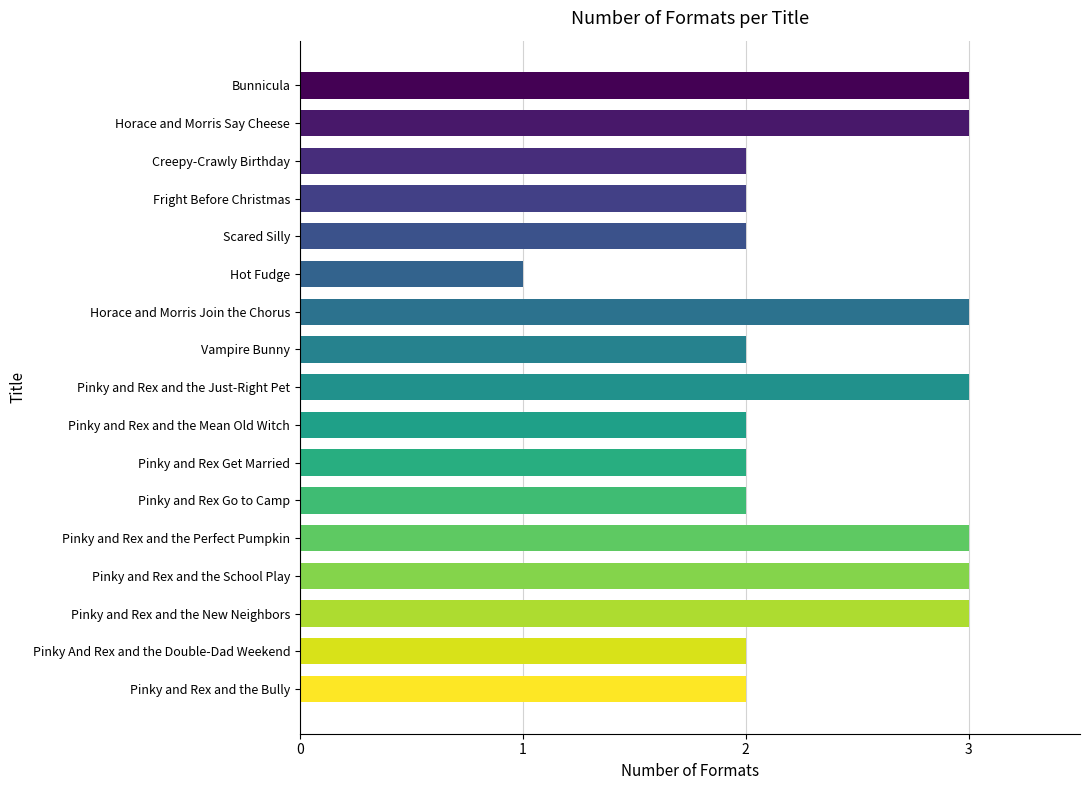

What is the ratio of the value at Pinky and Rex and the Perfect Pumpkin to the value at Pinky and Rex and the New Neighbors?

1.0